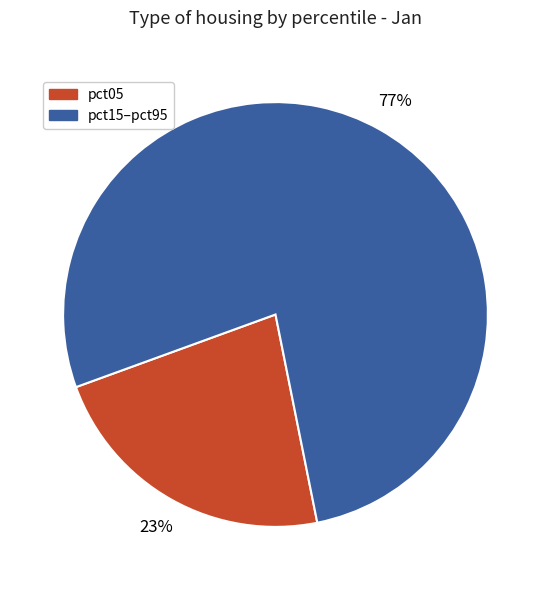

Does pct05 account for over 50% of the chart?

No